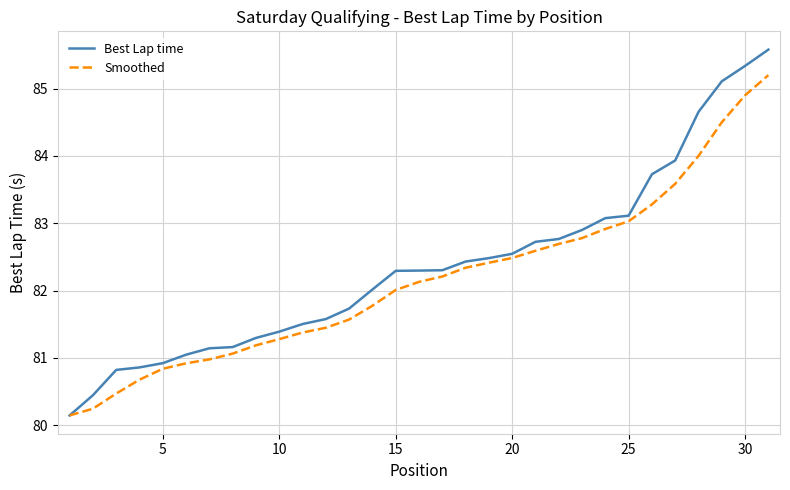

What is the minimum value shown in the chart?

80.1